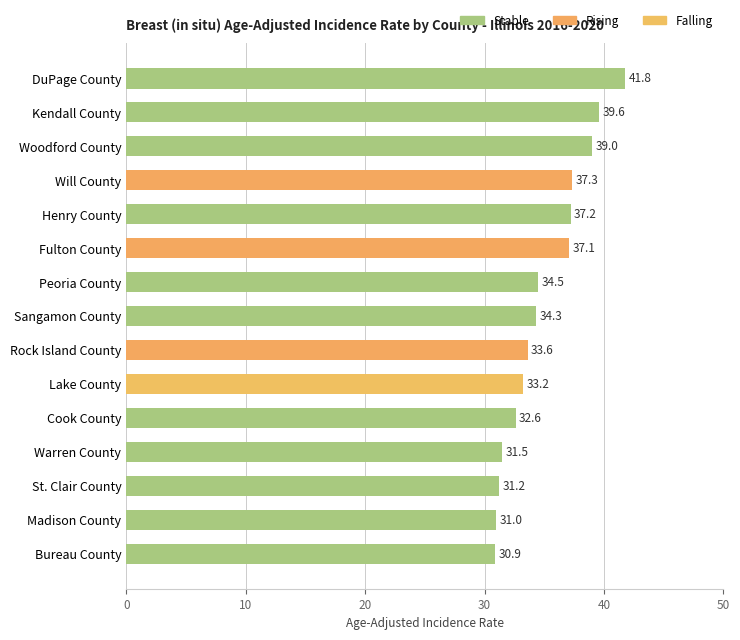

At which category does the chart reach its peak across all series?

DuPage County